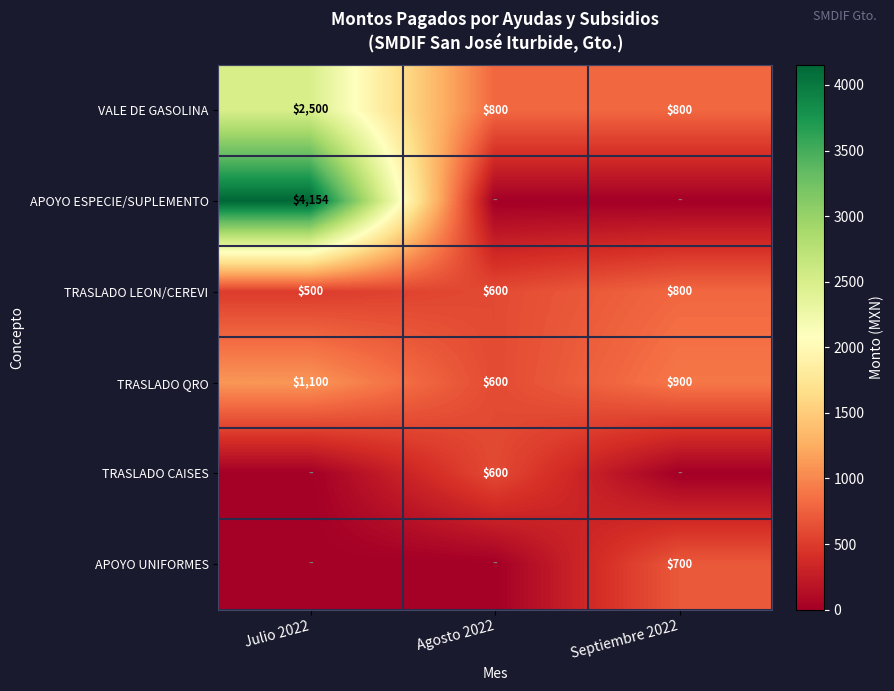

At which category is the sum across all series the highest?

Julio 2022